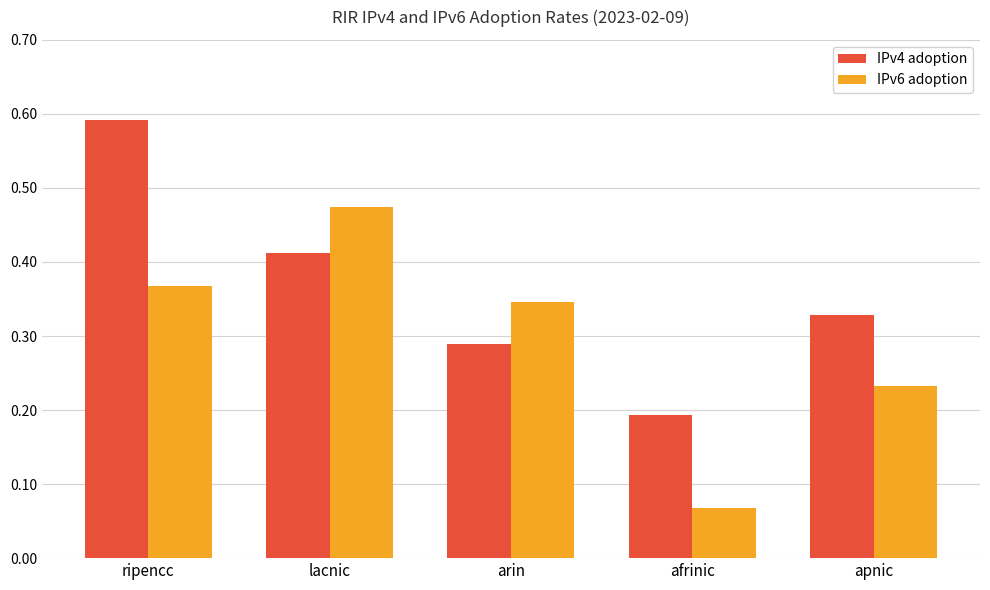

Is it true that IPv4 adoption equals 0.2 at afrinic?

True